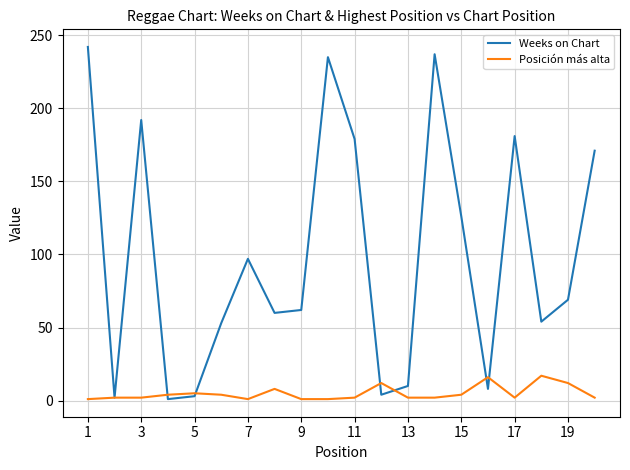

At how many categories does at least one series exceed 217?

3